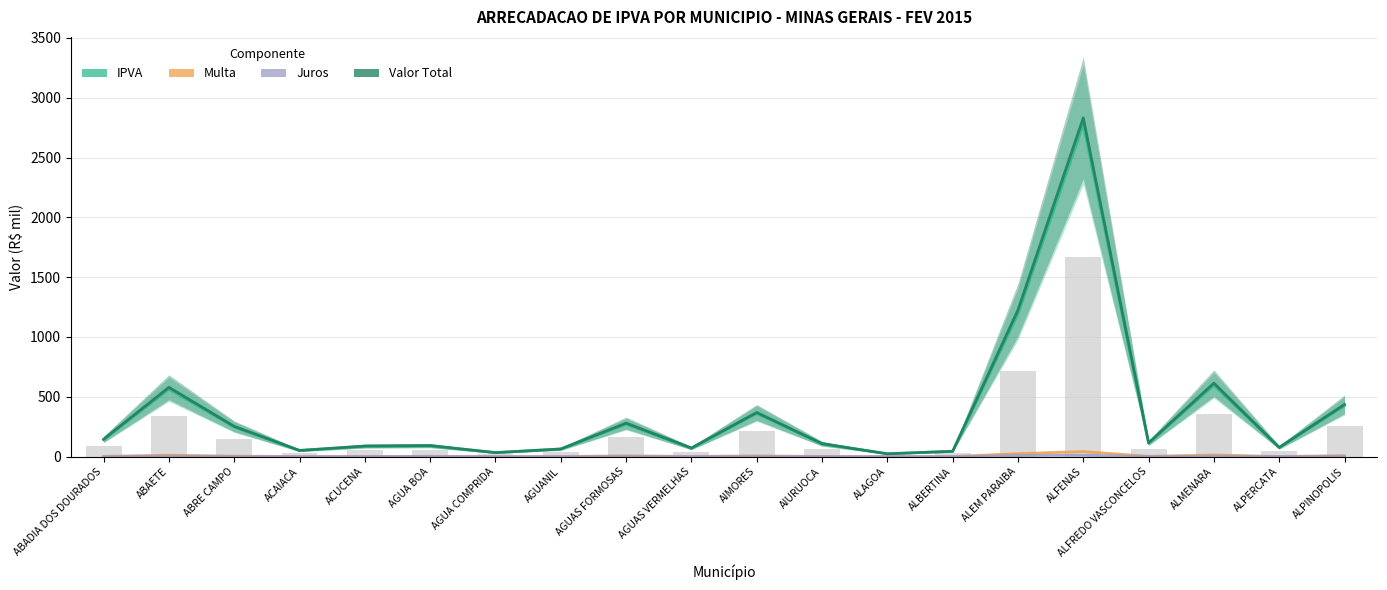

At which category is the sum across all series the highest?

ALFENAS